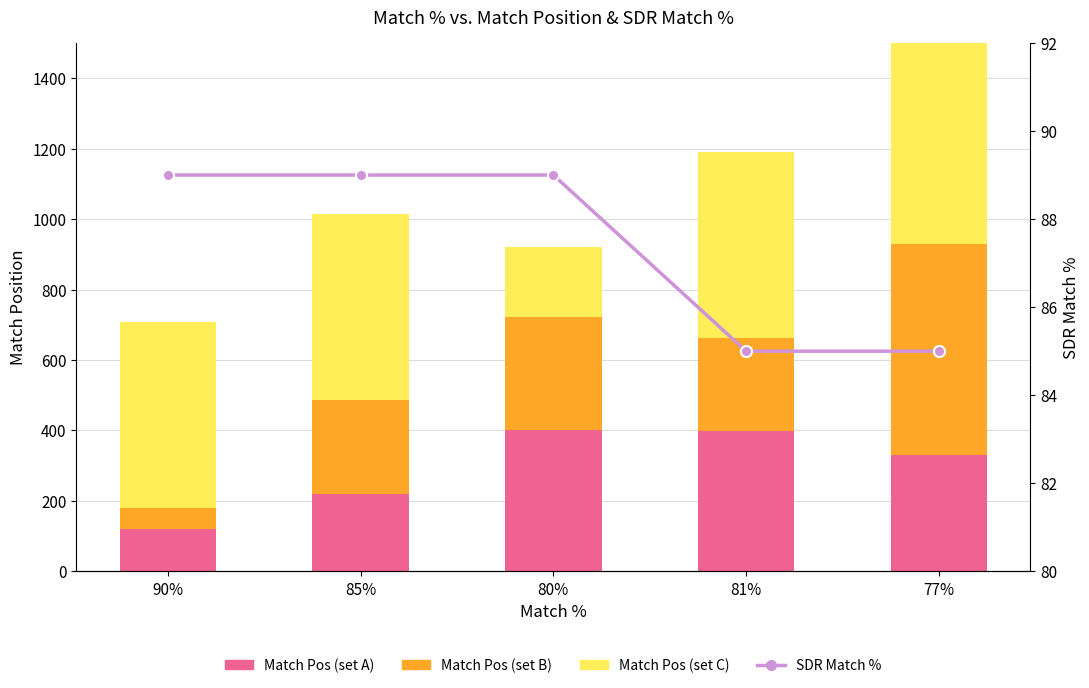

Which series has the widest spread of values?

Match Pos (set B)